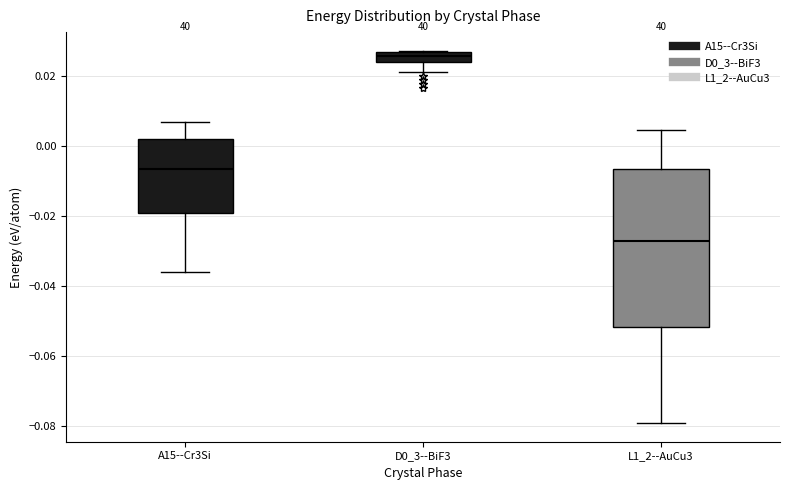

Which box is the tallest, from its lower edge to its upper edge?

L1_2--AuCu3